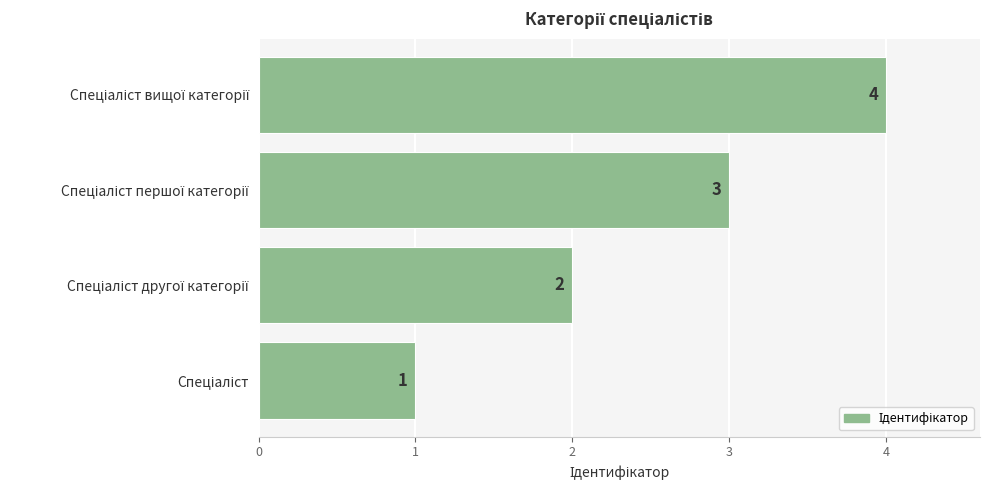

What is the difference between the maximum and minimum values?

3